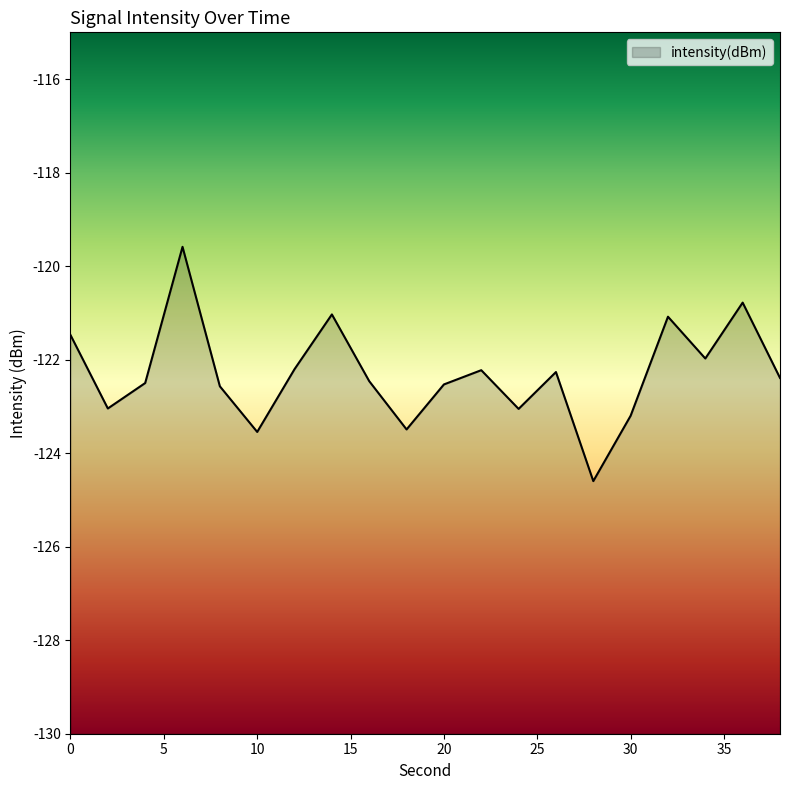

What is the approximate value at 36?

-120.8